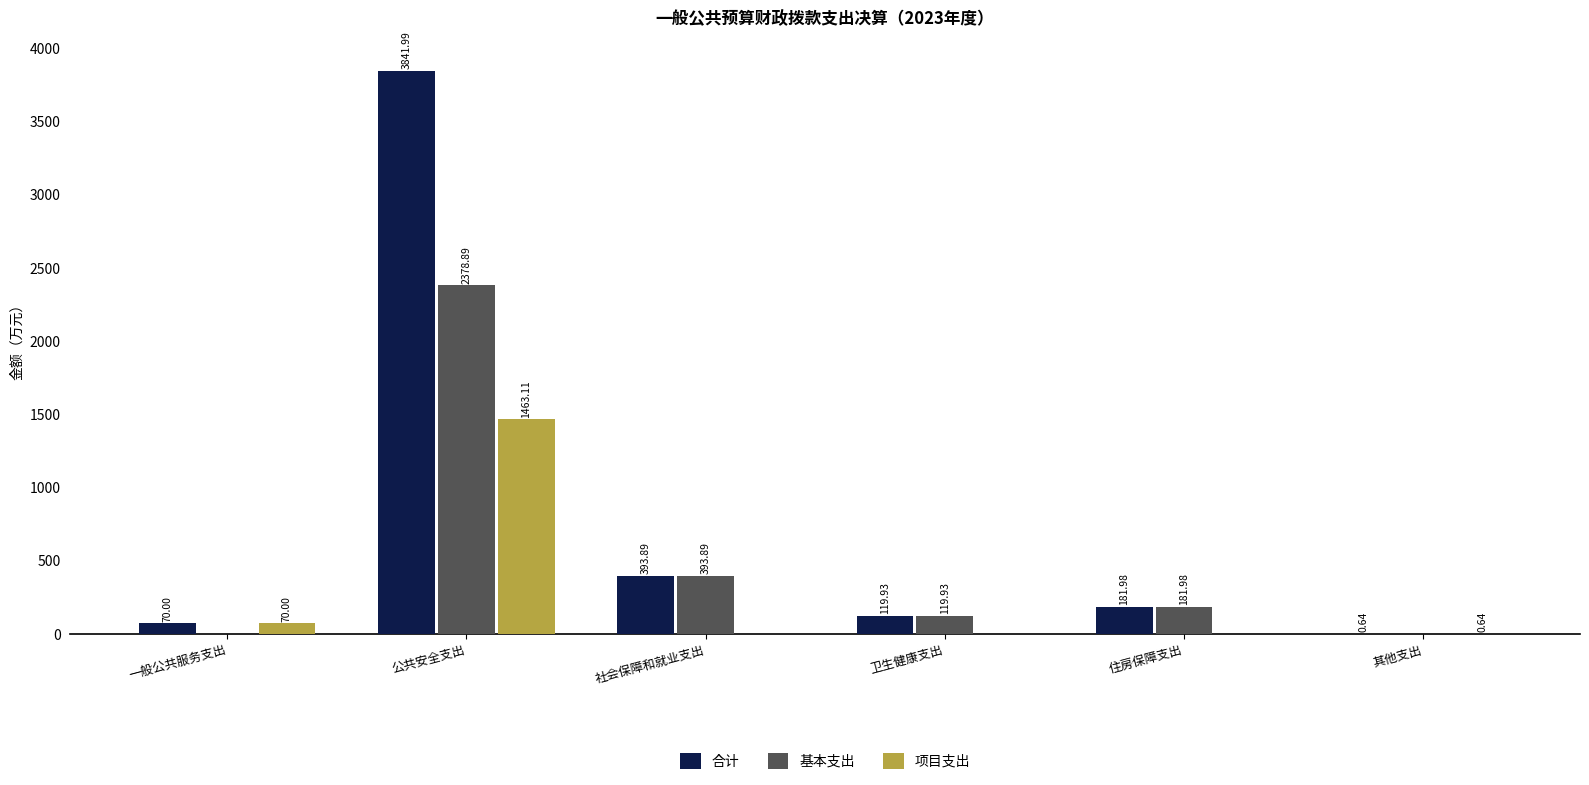

Which category has the highest value across all series?

公共安全支出